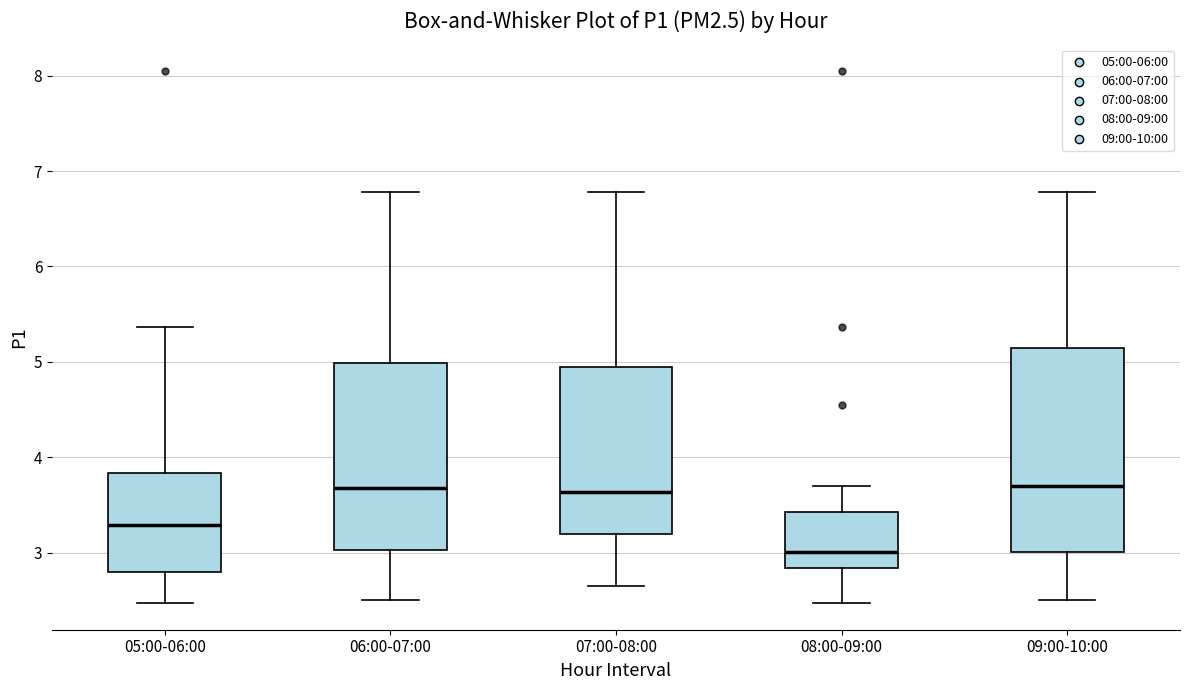

Where does the median line of the box for 06:00-07:00 sit on the y-axis? The values are not printed on the chart, so give them approximately, as read against the axis.

3.7